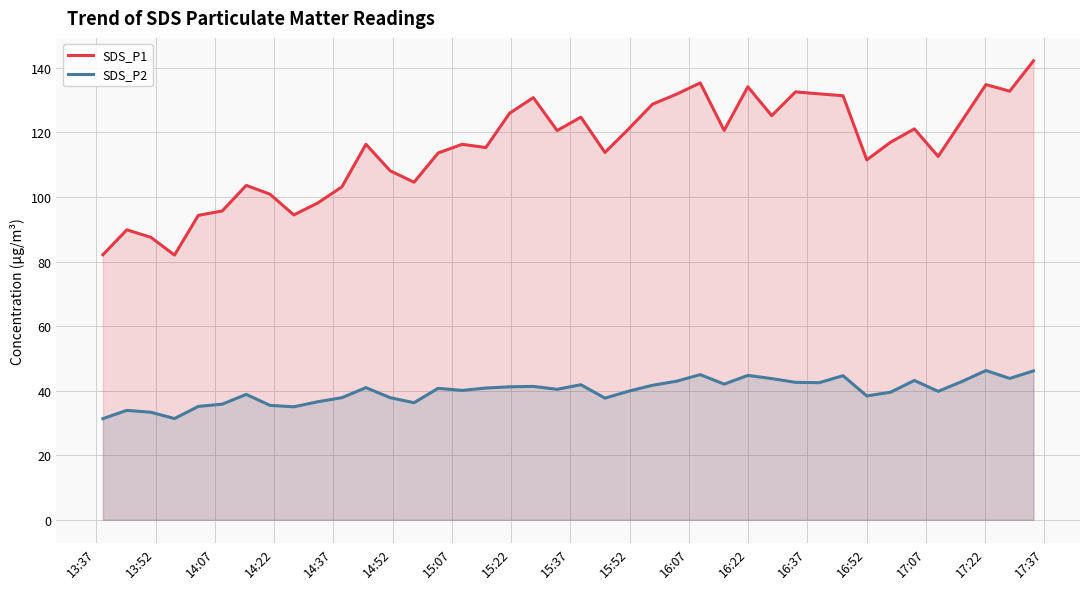

What is the minimum value for SDS_P2?

31.4